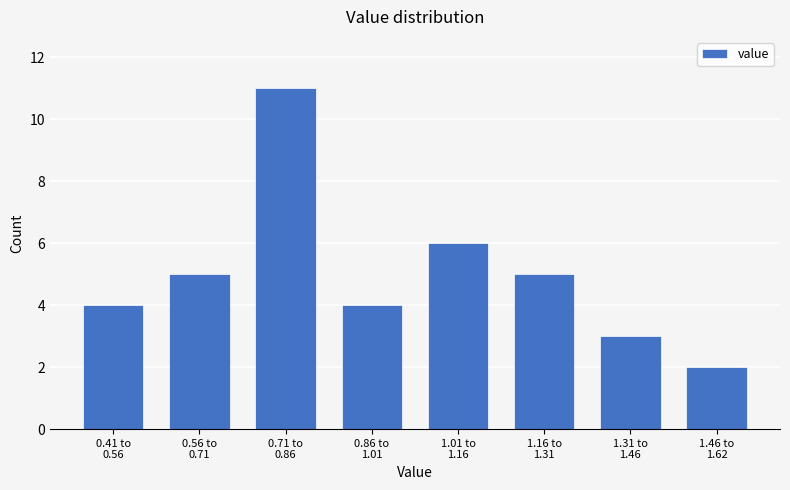

Reading right to left, extract all data points from this chart.

2	3	5	6	4	11	5	4